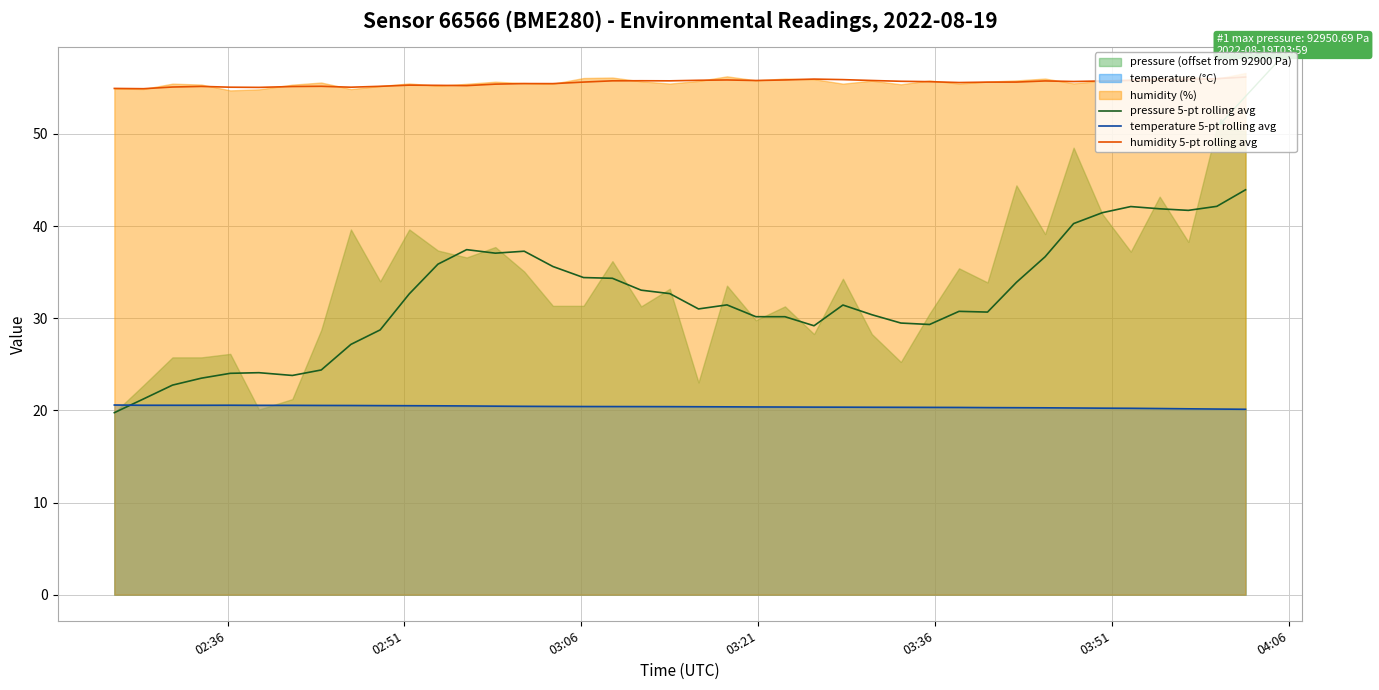

True or false: humidity 5-pt rolling avg has more than 1 interior local peaks.

True